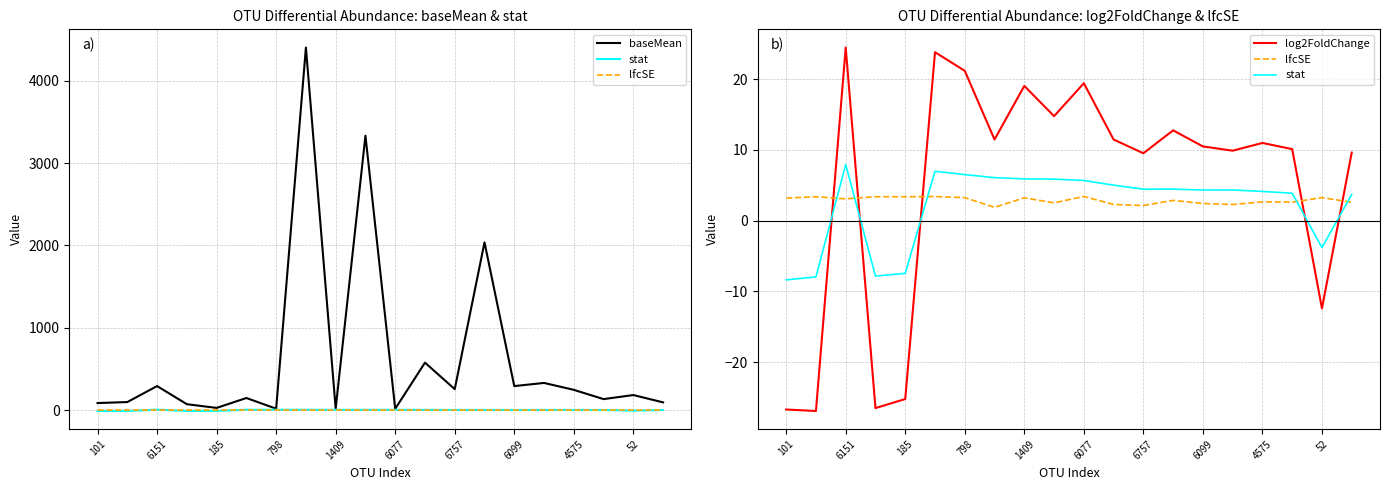

Is the value of log2FoldChange at 52 greater than the value of stat at 6757?

No